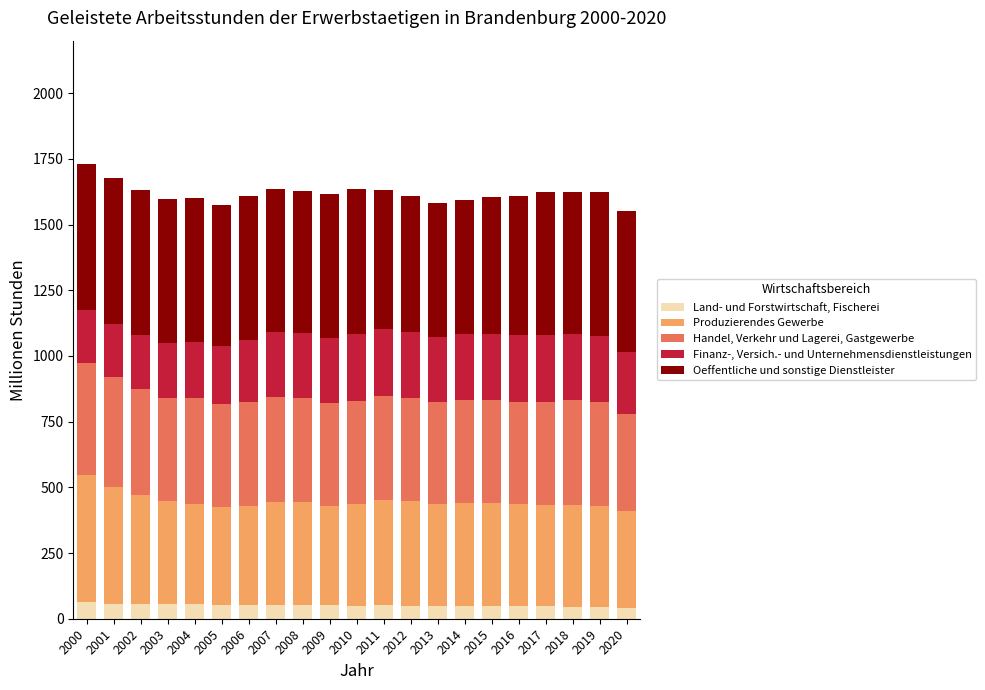

What is the sum of the Land- und Forstwirtschaft, Fischerei values at 2015 and 2000?

112.0